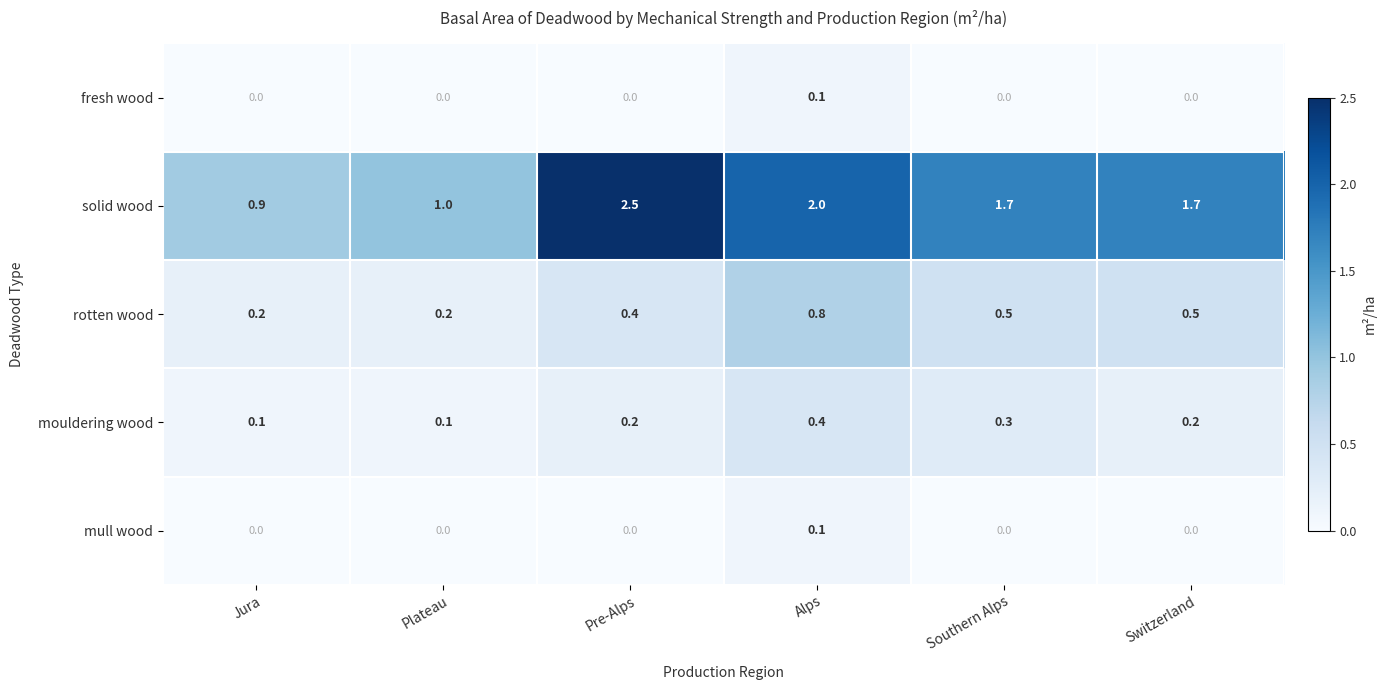

At which category is the sum across all series the highest?

Alps